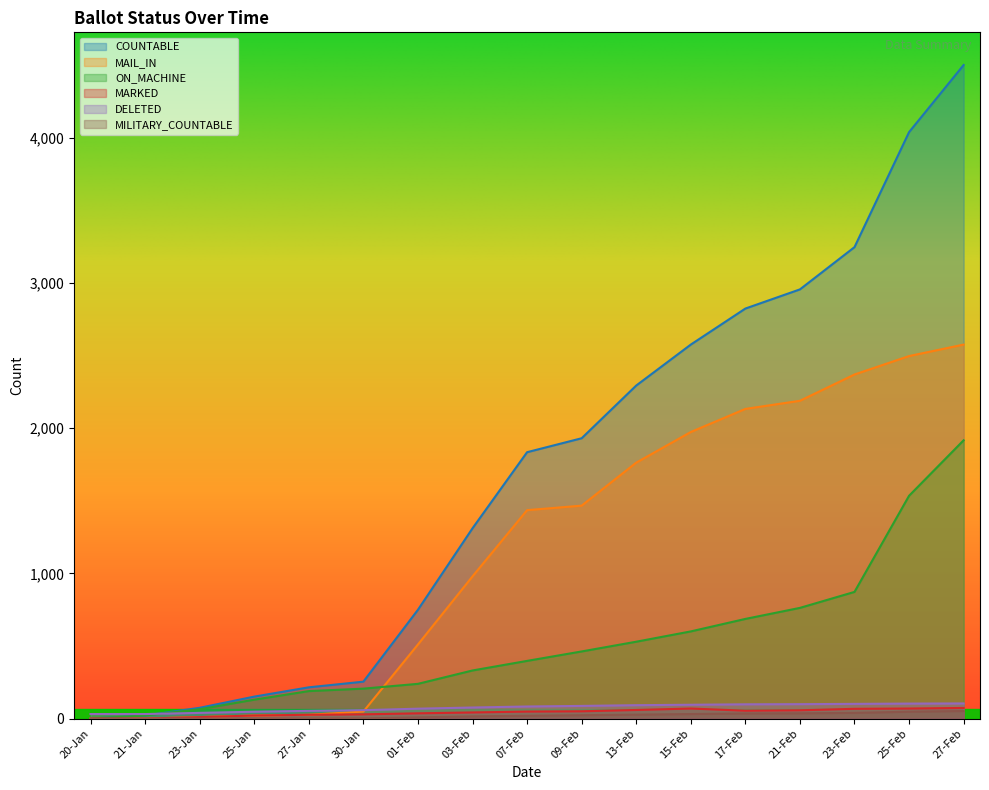

True or false: ON_MACHINE and MAIL_IN cross at least once.

True